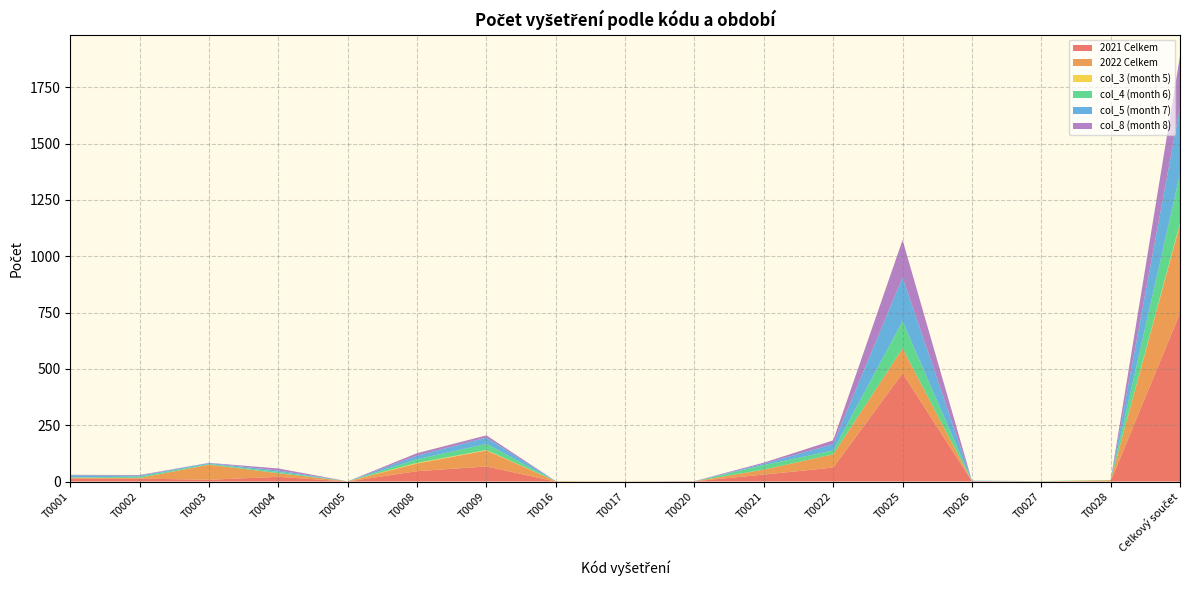

Reading left to right, extract all data points from this chart.

2021 Celkem: T0001=13	T0002=13	T0003=8	T0004=21	T0005=0	T0008=46	T0009=67	T0016=0	T0017=0	T0020=1	T0021=31	T0022=62	T0025=481	T0026=2	T0027=1	T0028=1	Celkový součet=747
2022 Celkem: T0001=4	T0002=3	T0003=67	T0004=16	T0005=1	T0008=34	T0009=71	T0016=2	T0017=1	T0020=0	T0021=22	T0022=59	T0025=110	T0026=0	T0027=0	T0028=5	Celkový součet=395
col_3 (month 5): T0001=0	T0002=0	T0003=0	T0004=0	T0005=0	T0008=3	T0009=2	T0016=0	T0017=0	T0020=0	T0021=0	T0022=0	T0025=0	T0026=0	T0027=0	T0028=0	Celkový součet=5
col_4 (month 6): T0001=1	T0002=6	T0003=3	T0004=6	T0005=0	T0008=16	T0009=27	T0016=0	T0017=0	T0020=0	T0021=20	T0022=17	T0025=121	T0026=0	T0027=1	T0028=1	Celkový součet=219
col_5 (month 7): T0001=10	T0002=4	T0003=4	T0004=6	T0005=0	T0008=16	T0009=28	T0016=0	T0017=0	T0020=0	T0021=6	T0022=28	T0025=194	T0026=2	T0027=0	T0028=0	Celkový součet=298
col_8 (month 8): T0001=2	T0002=3	T0003=1	T0004=9	T0005=0	T0008=11	T0009=10	T0016=0	T0017=0	T0020=1	T0021=5	T0022=17	T0025=166	T0026=0	T0027=0	T0028=0	Celkový součet=225